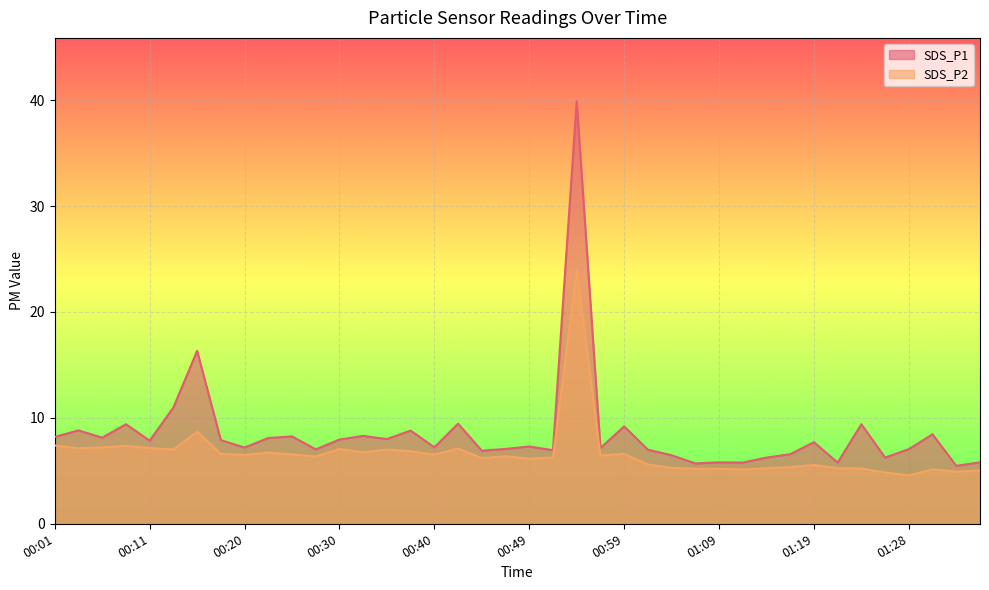

What is the smallest value displayed?

4.6